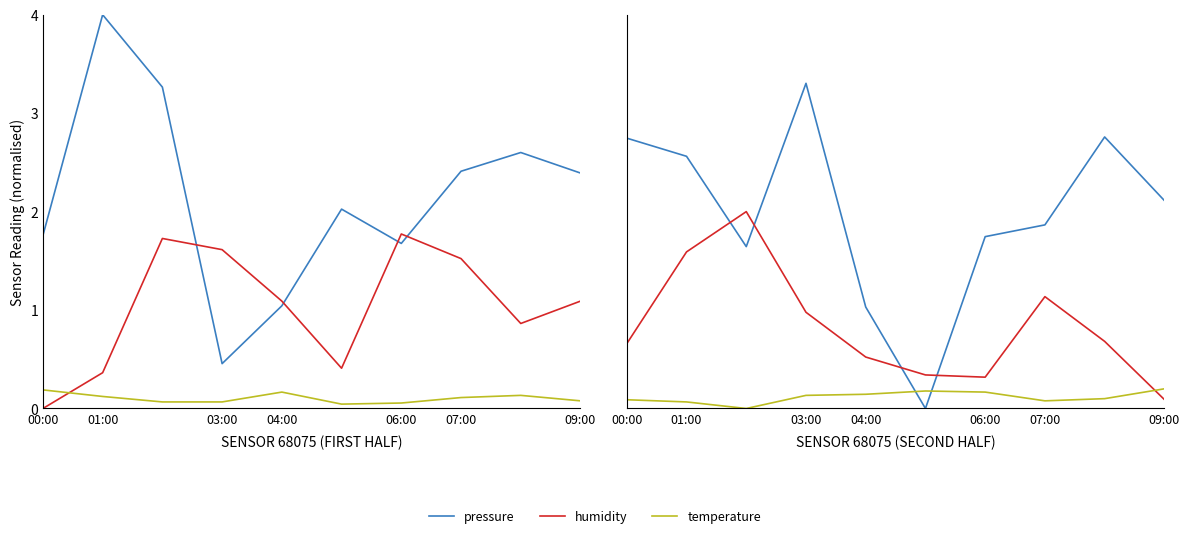

Which series has the largest total across all categories?

pressure